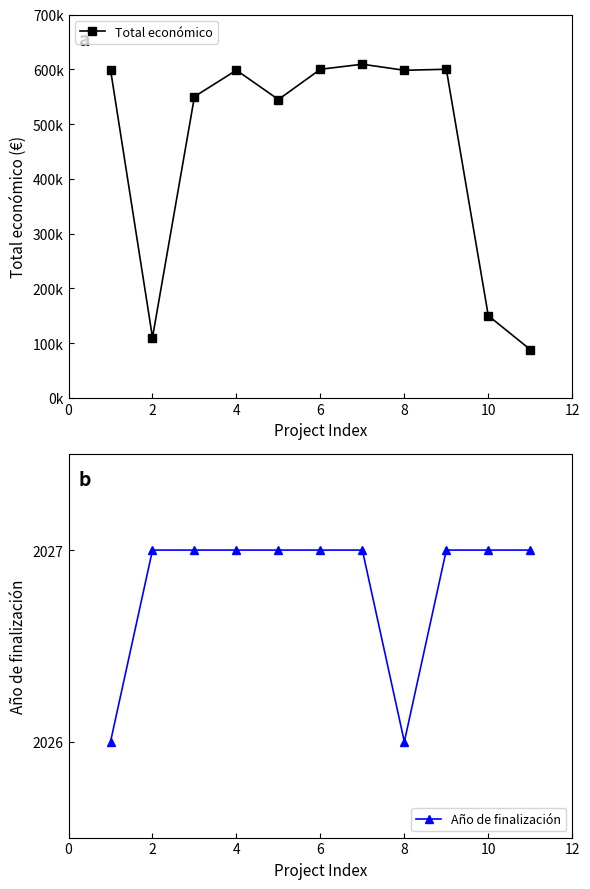

What is the sum of all Año de finalización values?

22295